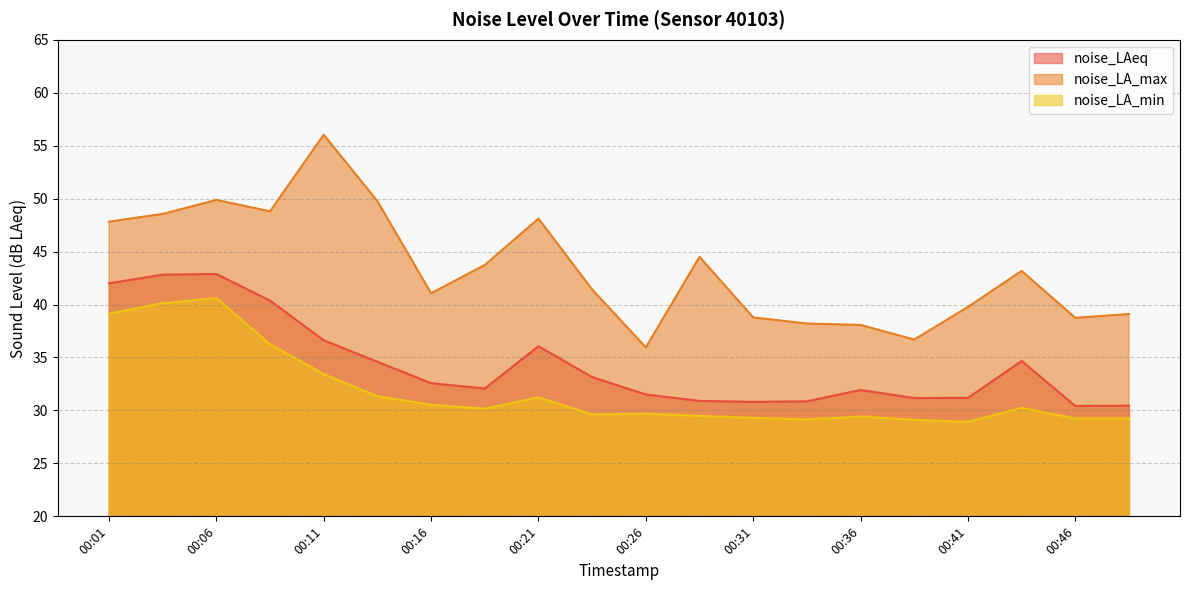

True or false: noise_LA_max has a value of 55.7 at 00:41.

False